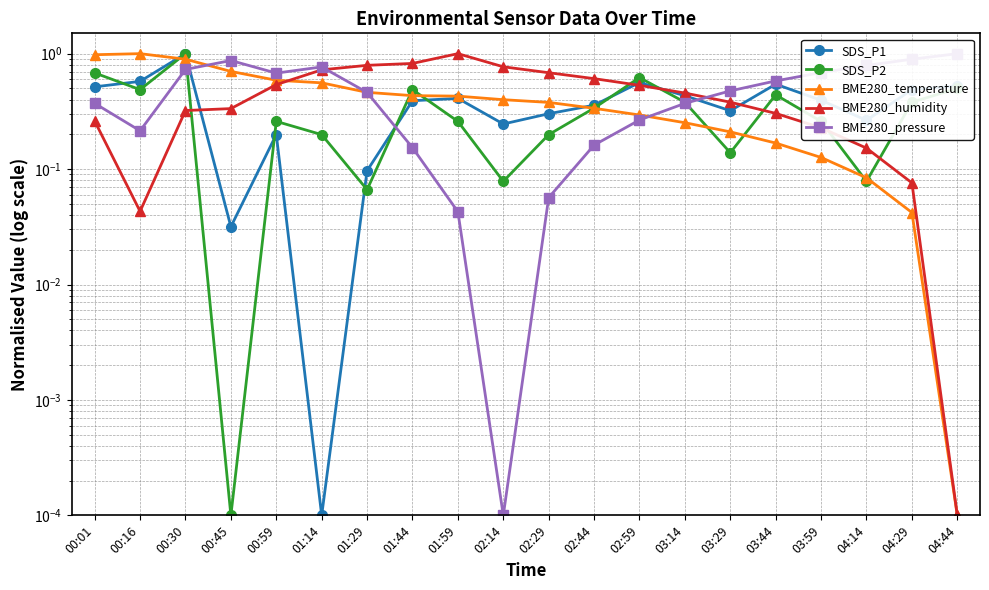

Where is the first local minimum for SDS_P1?

00:45